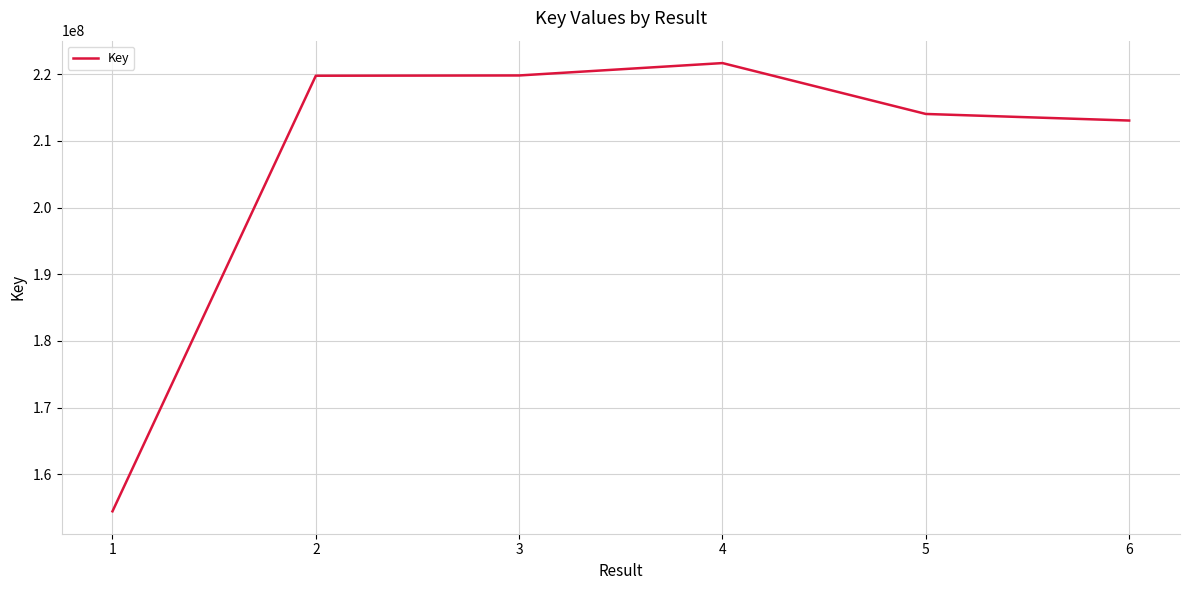

Does the chart have visible grid lines?

Yes